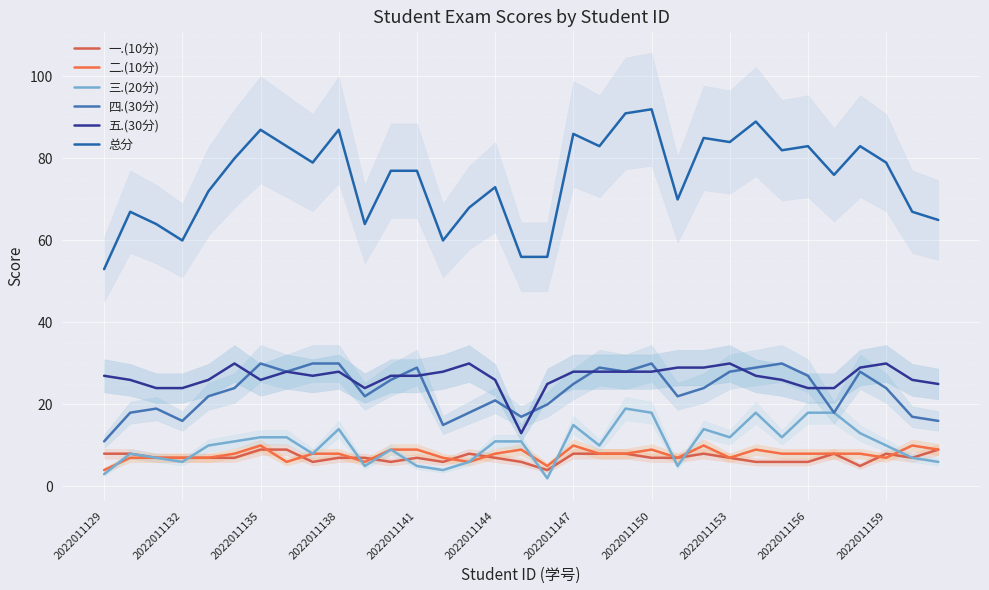

Reading left to right, list all the values displayed in this chart.

一.(10分): 8	8	7	7	7	7	9	9	6	7	7	6	7	6	8	7	6	4	8	8	8	7	7	8	7	6	6	6	8	5	8	7	9
二.(10分): 4	7	7	7	7	8	10	6	8	8	6	9	9	7	6	8	9	5	10	8	8	9	7	10	7	9	8	8	8	8	7	10	9
三.(20分): 3	8	7	6	10	11	12	12	8	14	5	9	5	4	6	11	11	2	15	10	19	18	5	14	12	18	12	18	18	13	10	7	6
四.(30分): 11	18	19	16	22	24	30	28	30	30	22	26	29	15	18	21	17	20	25	29	28	30	22	24	28	29	30	27	18	28	24	17	16
五.(30分): 27	26	24	24	26	30	26	28	27	28	24	27	27	28	30	26	13	25	28	28	28	28	29	29	30	27	26	24	24	29	30	26	25
总分: 53	67	64	60	72	80	87	83	79	87	64	77	77	60	68	73	56	56	86	83	91	92	70	85	84	89	82	83	76	83	79	67	65